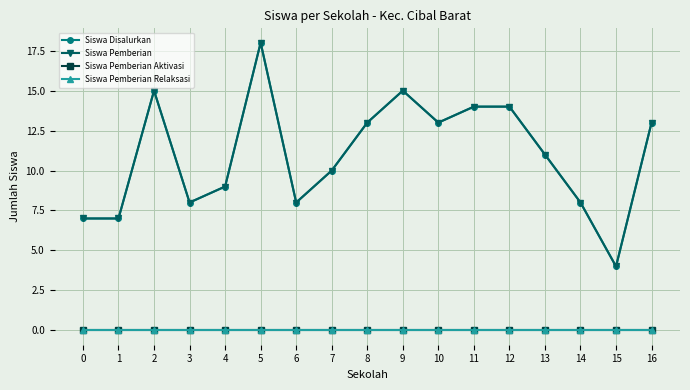

Does the chart have visible grid lines?

Yes